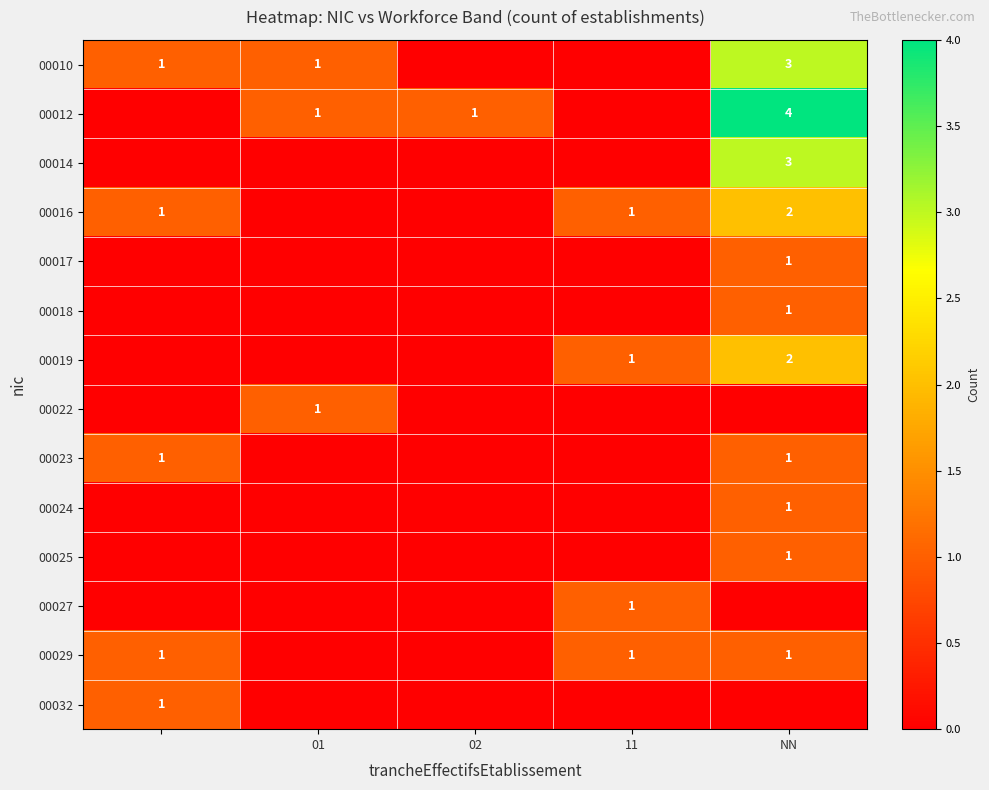

At how many categories does at least one series exceed 3?

1